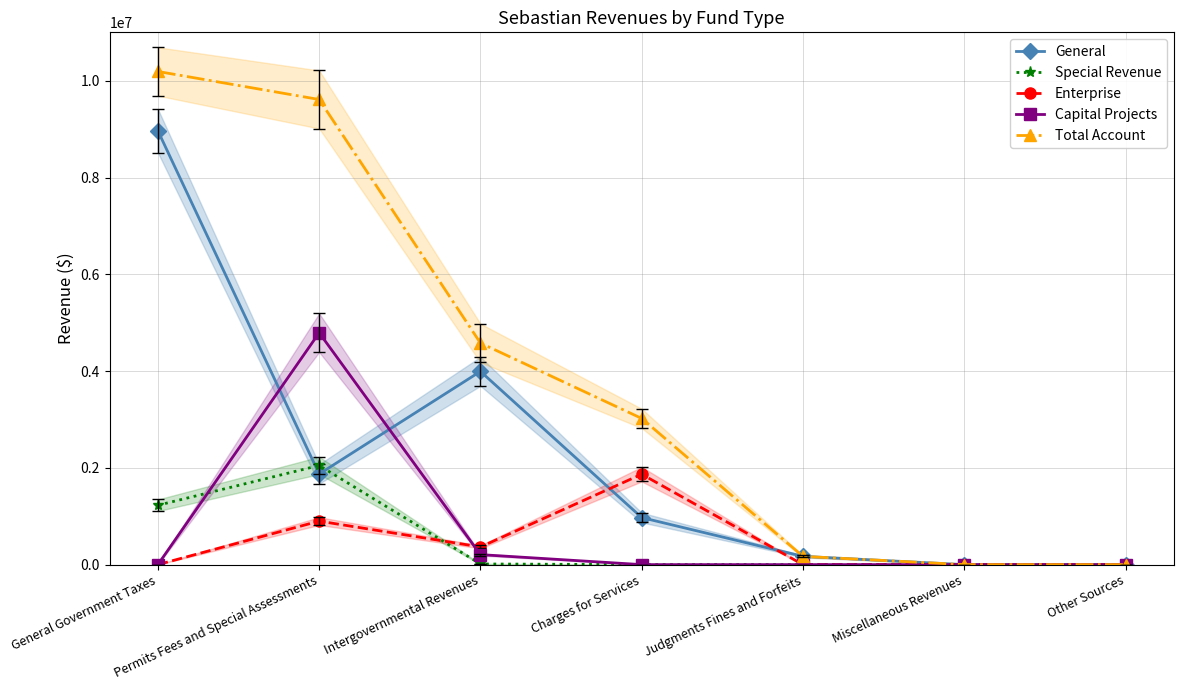

At which category is the sum across all series the highest?

General Government Taxes